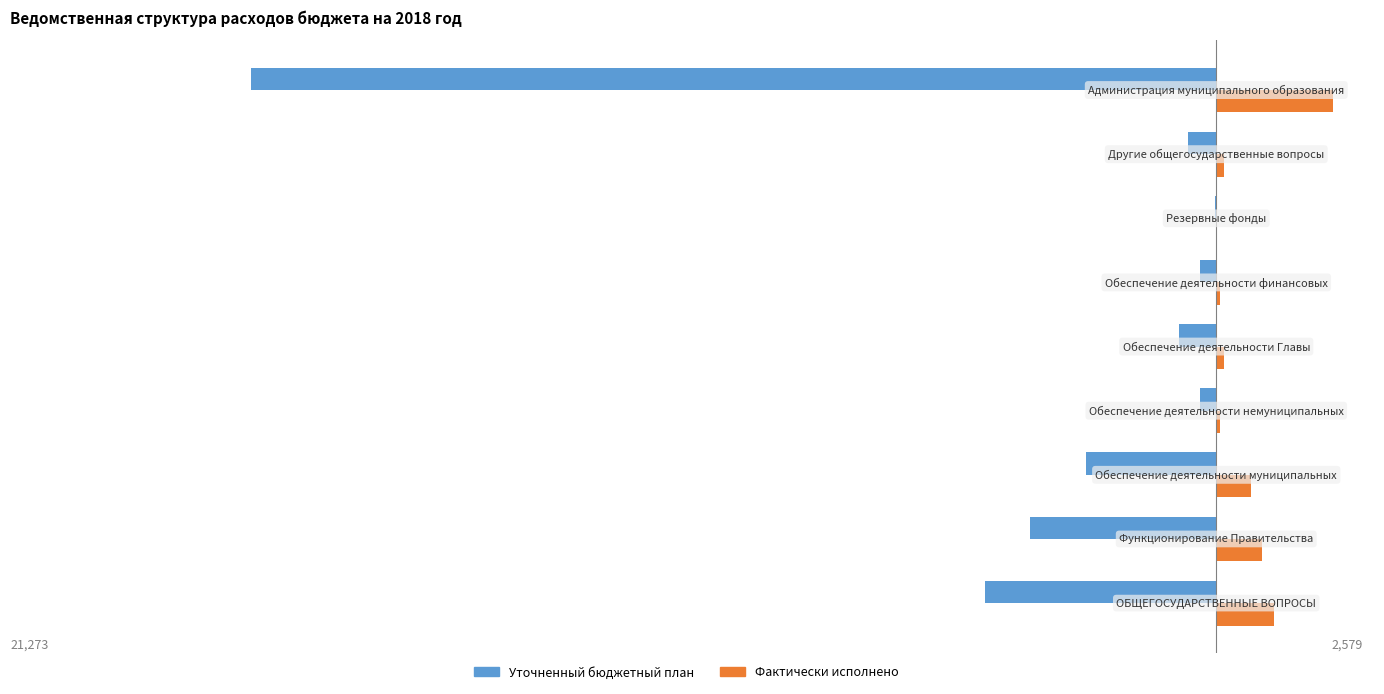

What is the highest value of the Фактически исполнено series?

2579.0